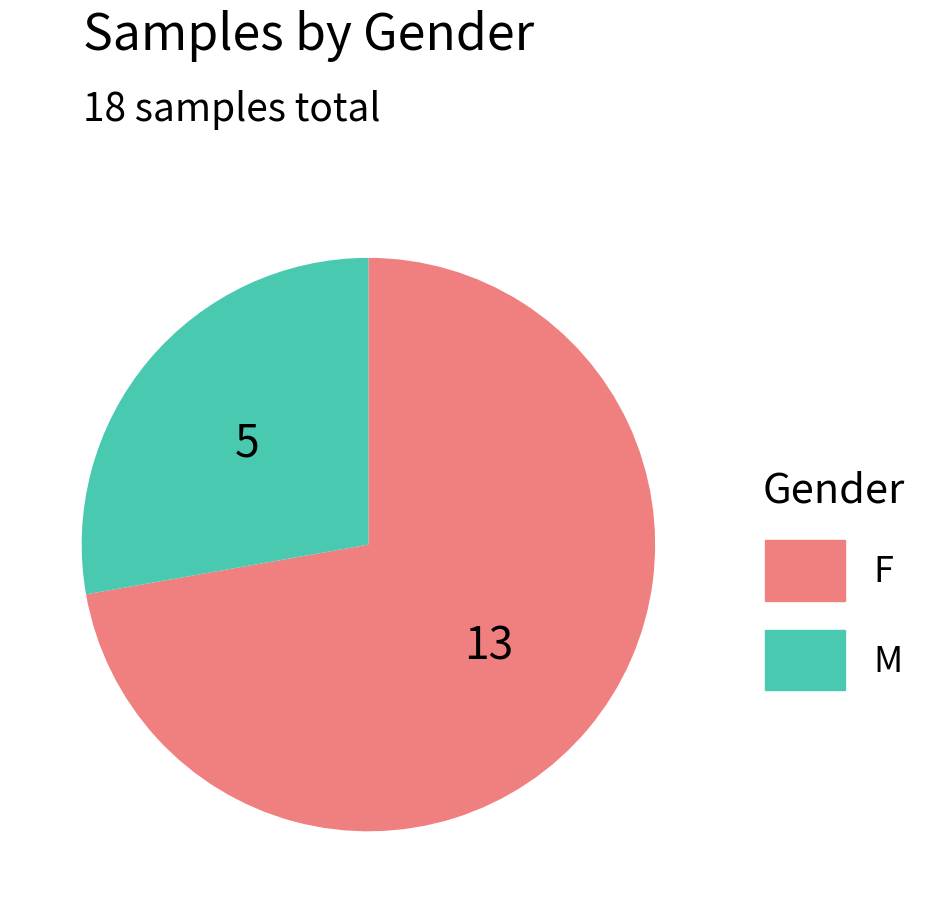

Does any single category account for the majority?

Yes